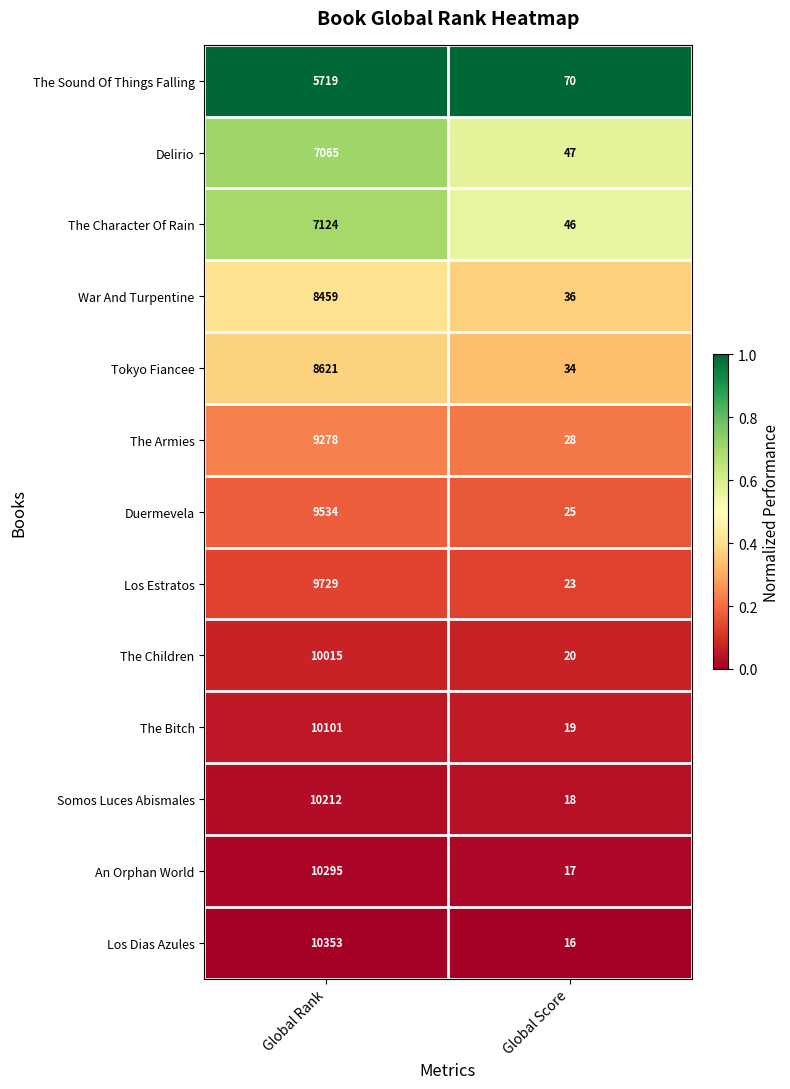

Which series has the largest total across all categories?

Los Dias Azules